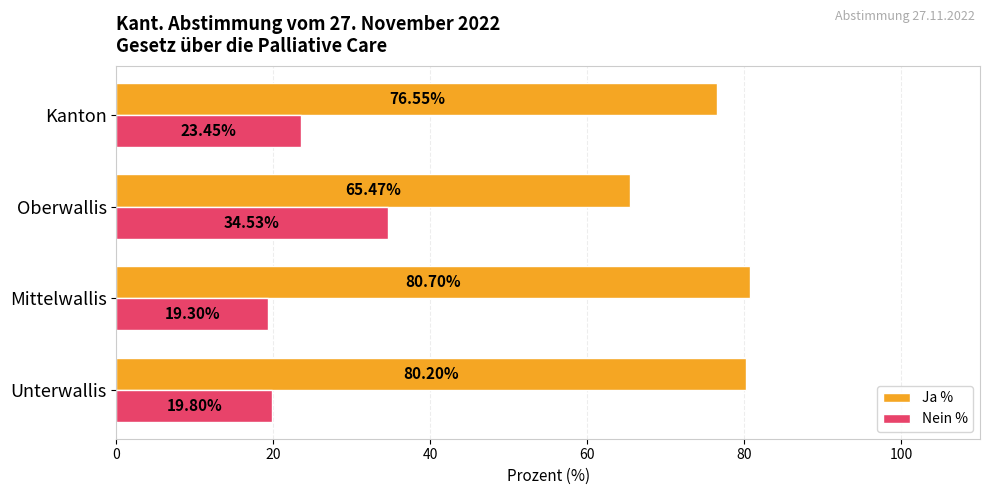

What is the spread (max minus min) of values at Mittelwallis?

61.4